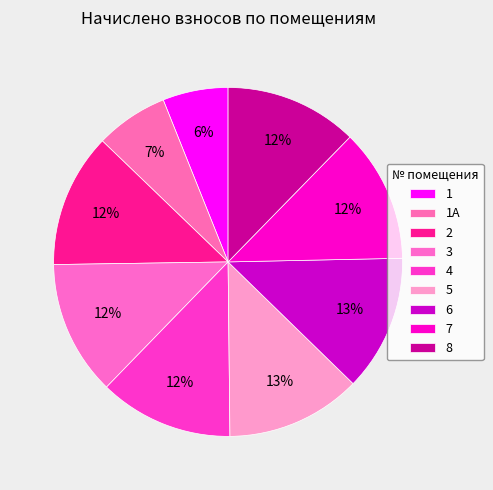

What is the change in value from 1 to 6?

+1539.0